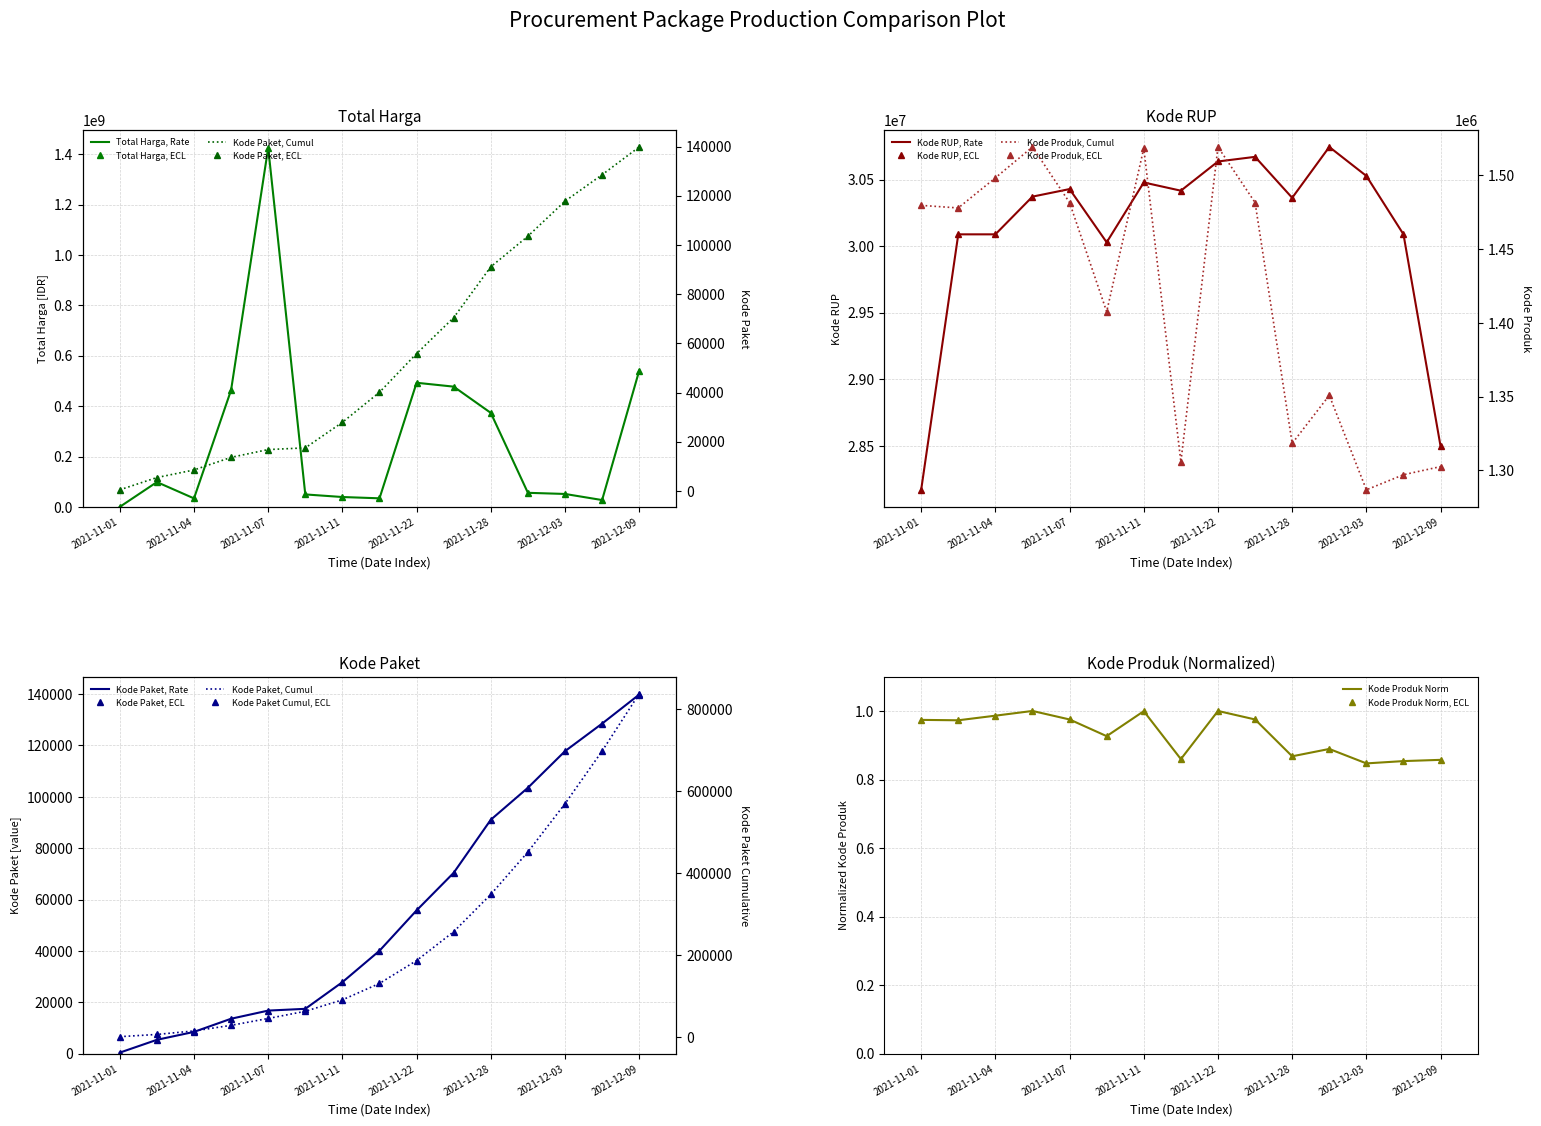

What is the difference between the highest and lowest values at 2021-12-03?

51483217